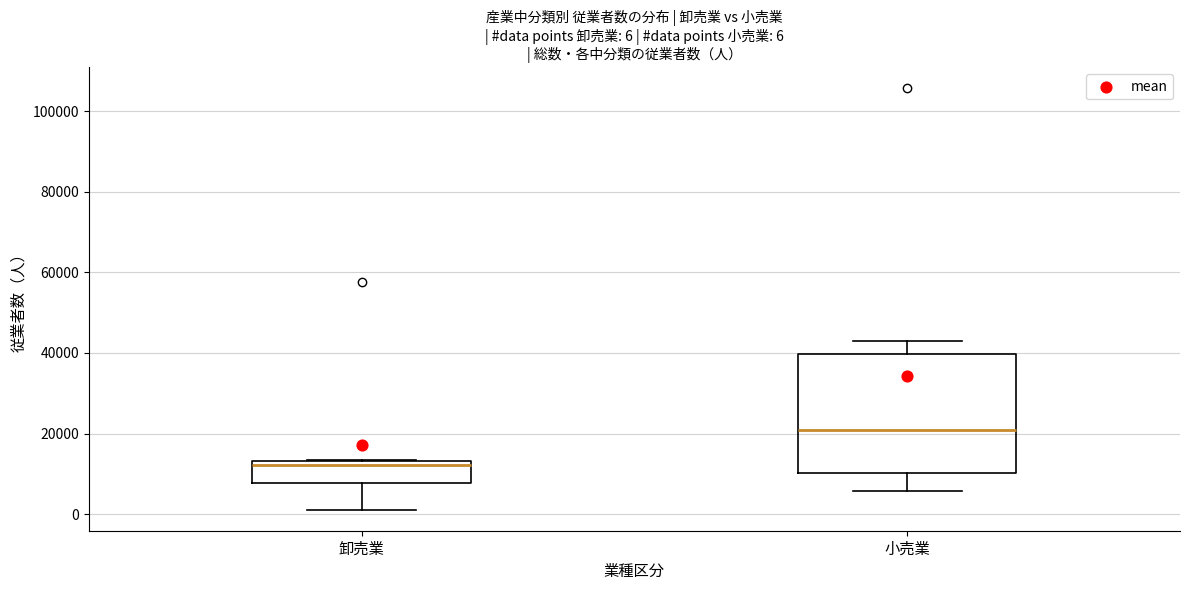

Which box has the highest median line?

小売業